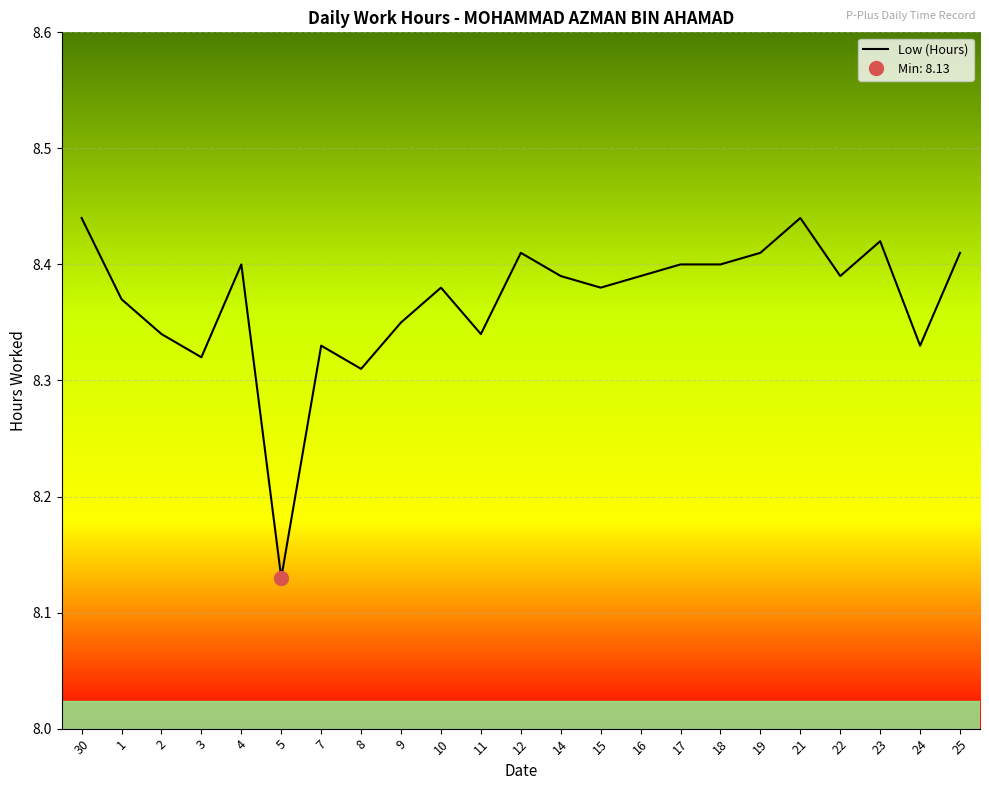

What is the sum of all values?

192.5